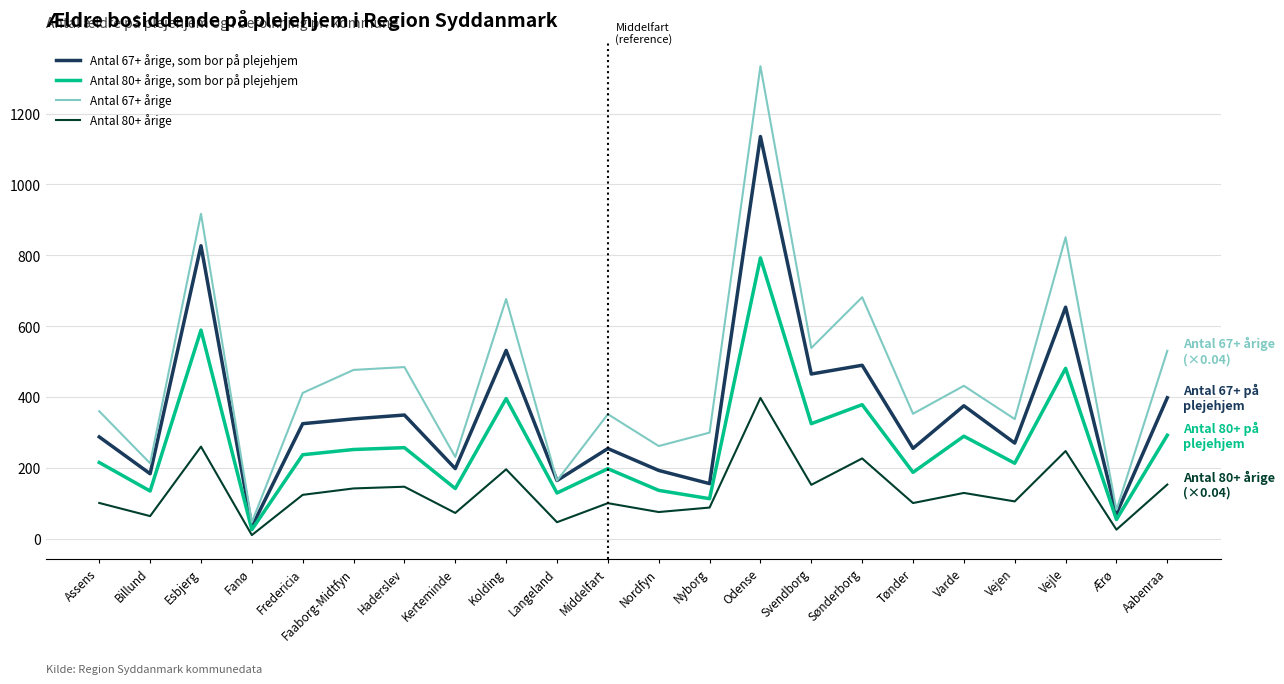

Rank the series by their average value, from highest to lowest.

Antal 67+ årige, Antal 67+ årige, som bor på plejehjem, Antal 80+ årige, som bor på plejehjem, Antal 80+ årige